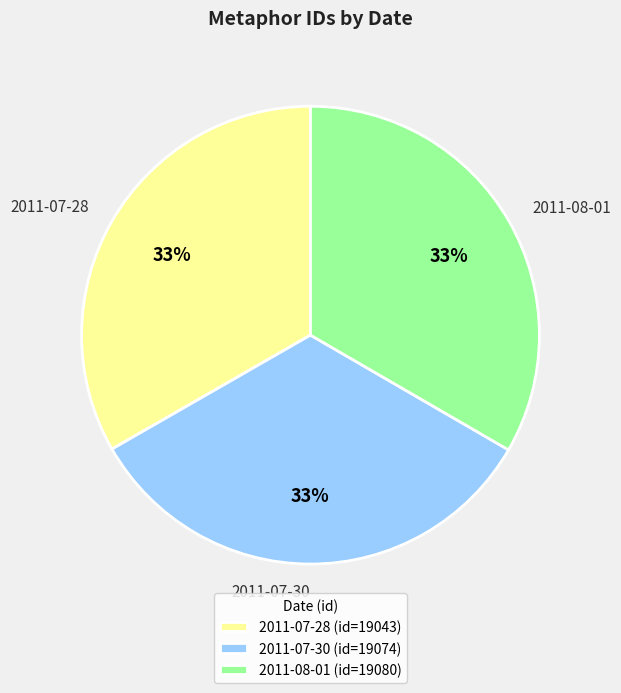

Count the number of slices in the pie.

3